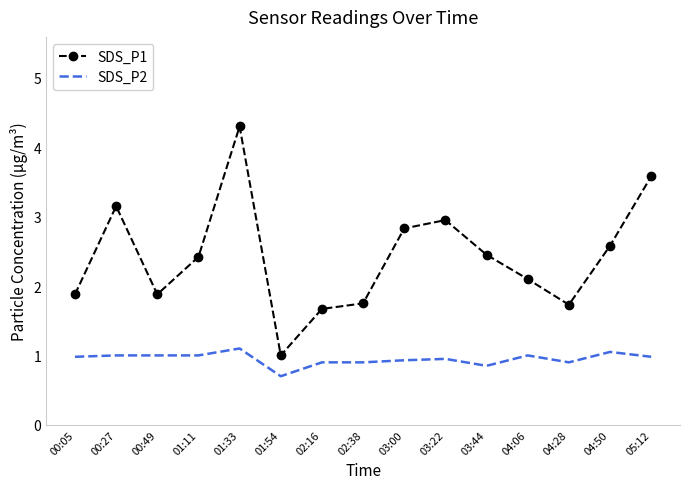

What is the difference between the maximum and minimum values in the SDS_P2 series?

0.4